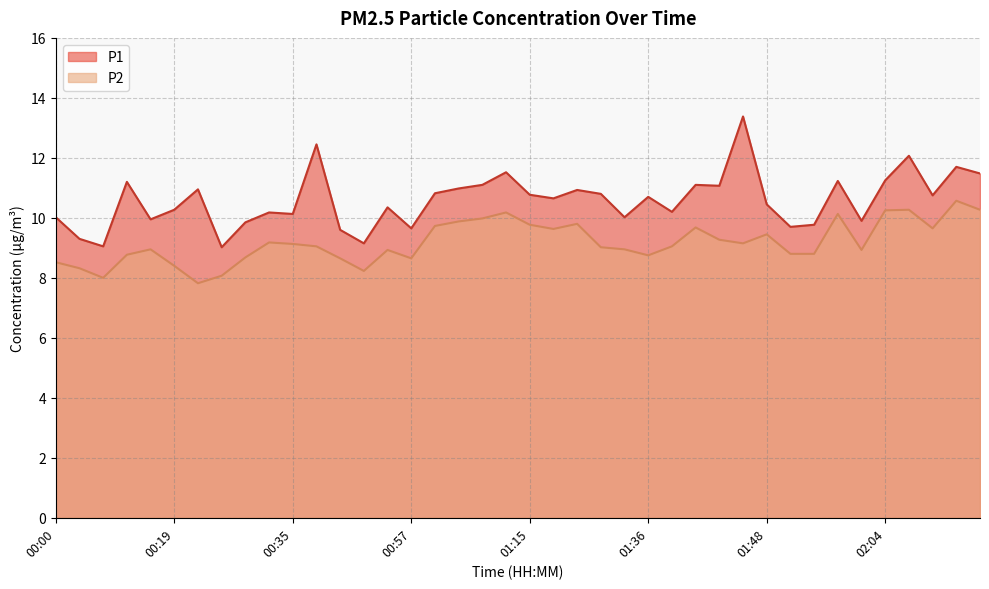

True or false: P1 and P2 cross at least once.

False